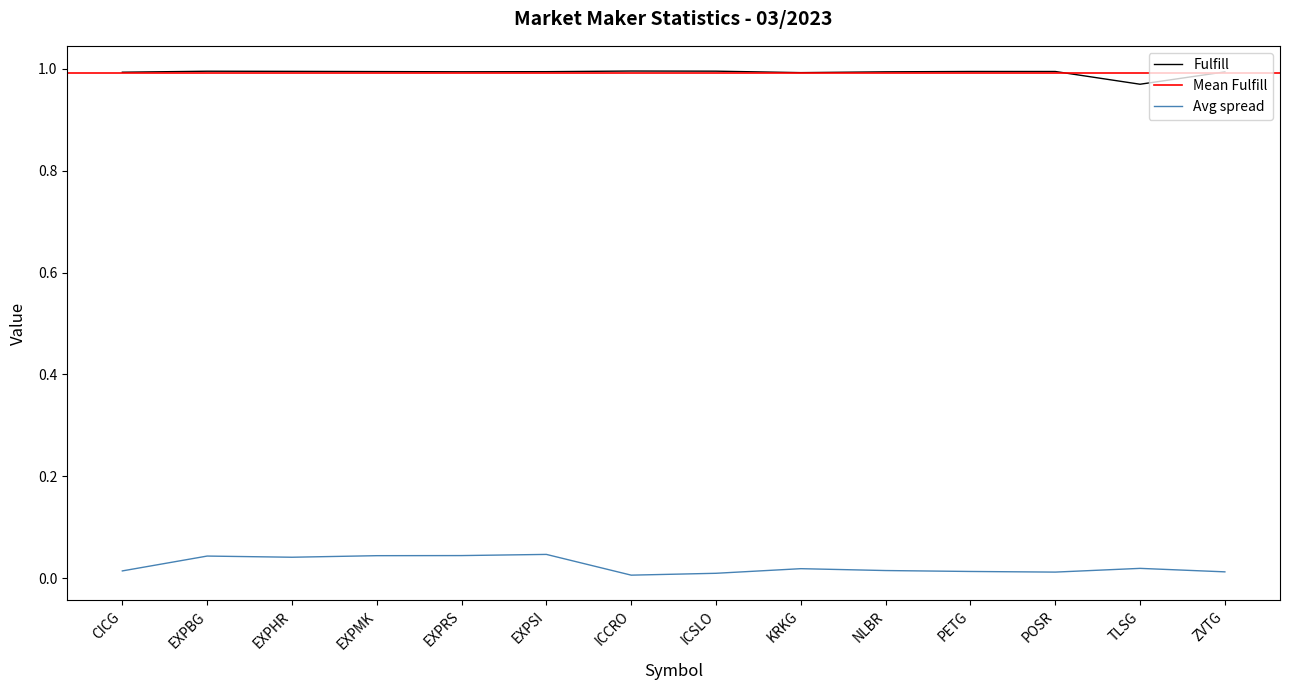

What is the label of the 12th point from the left?

POSR